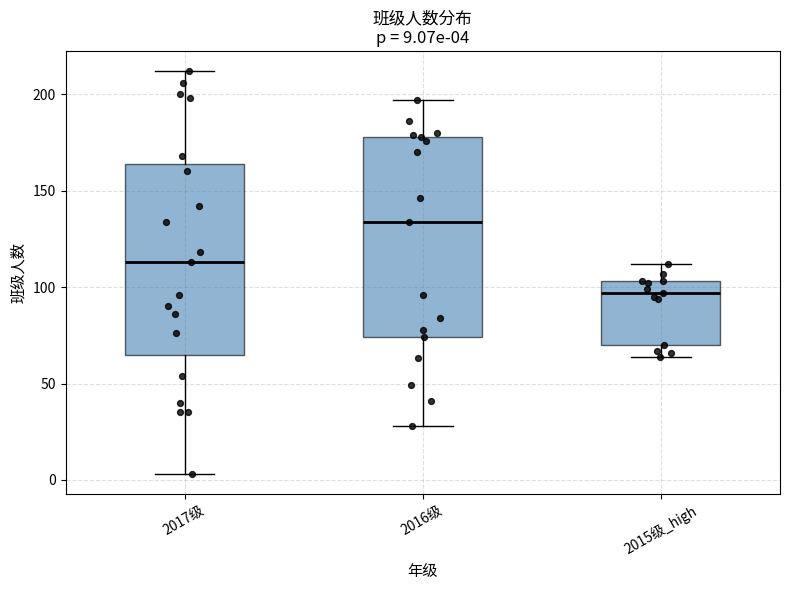

Which box's median line is the lowest?

2015级_high